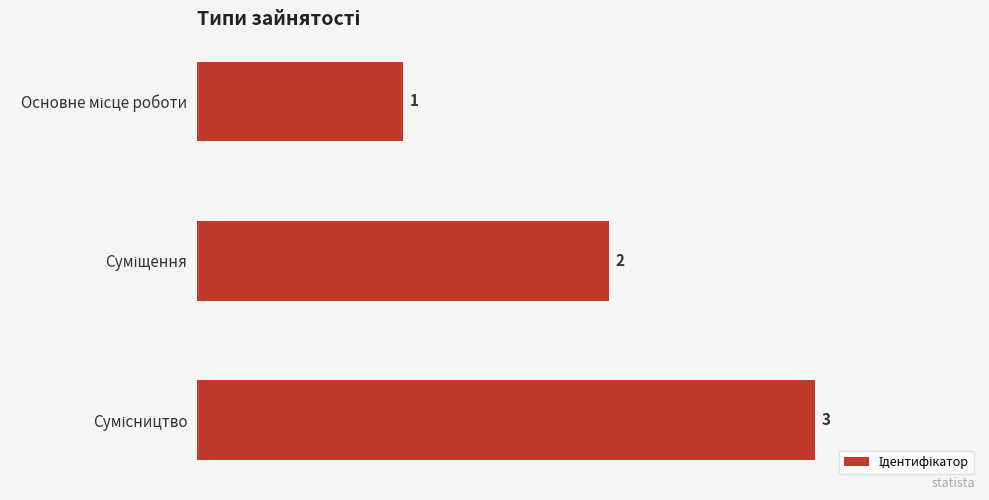

How many data points are less than 2?

1